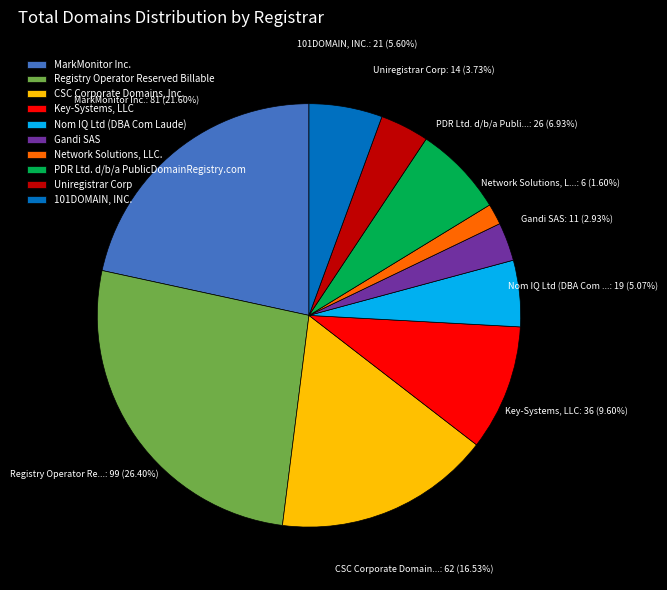

Count the number of slices in the pie.

10